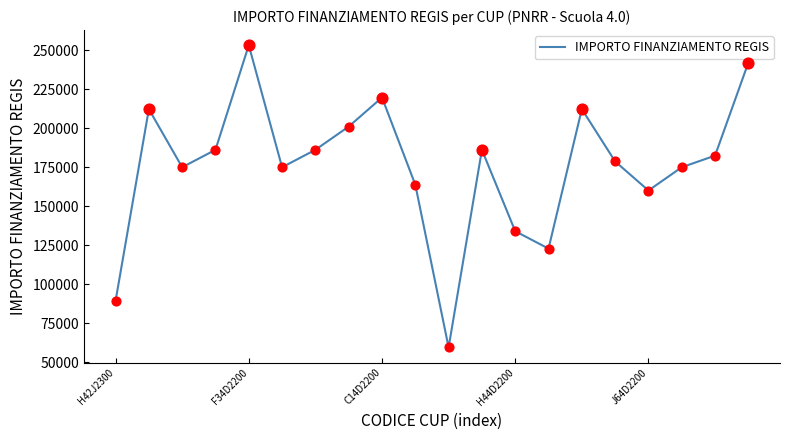

What is the difference between the maximum and minimum values?

193742.4